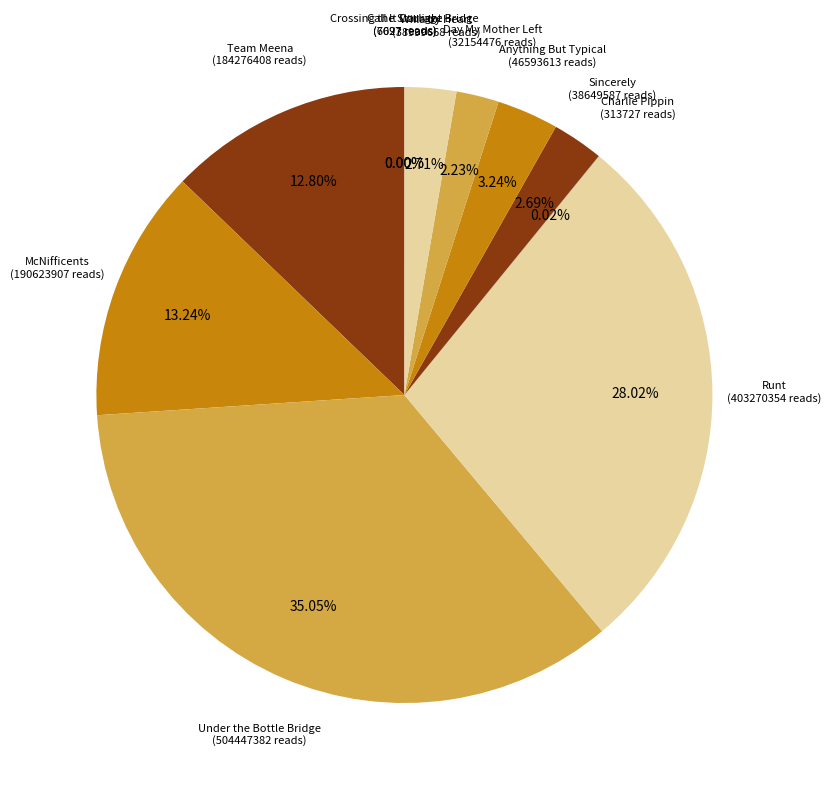

To the nearest percent, what is the average slice percentage?

9%